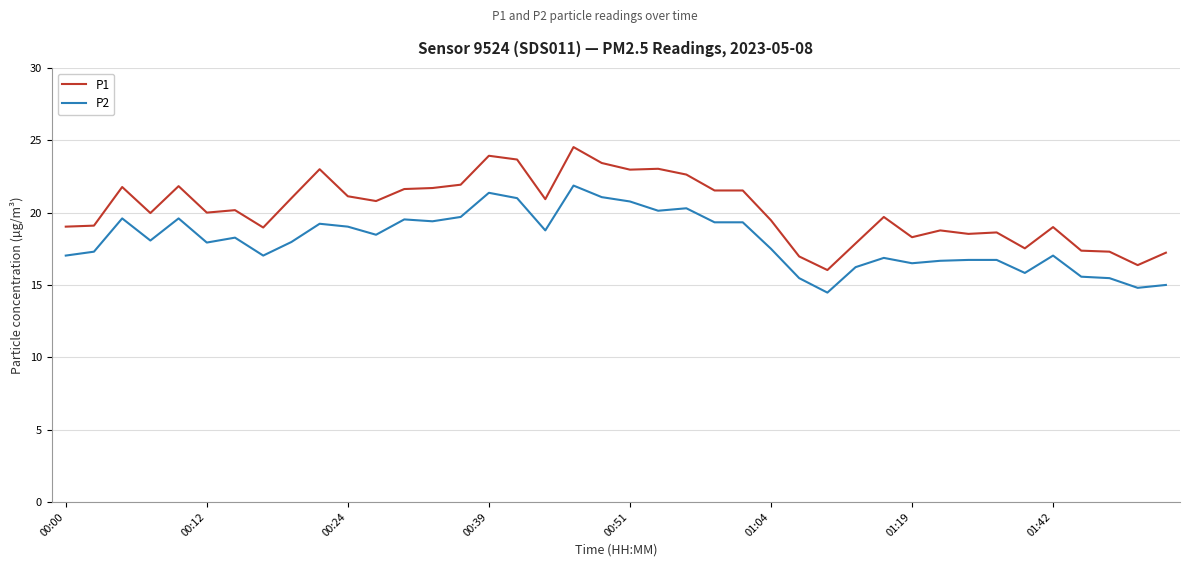

Which series has the largest total across all categories?

P1